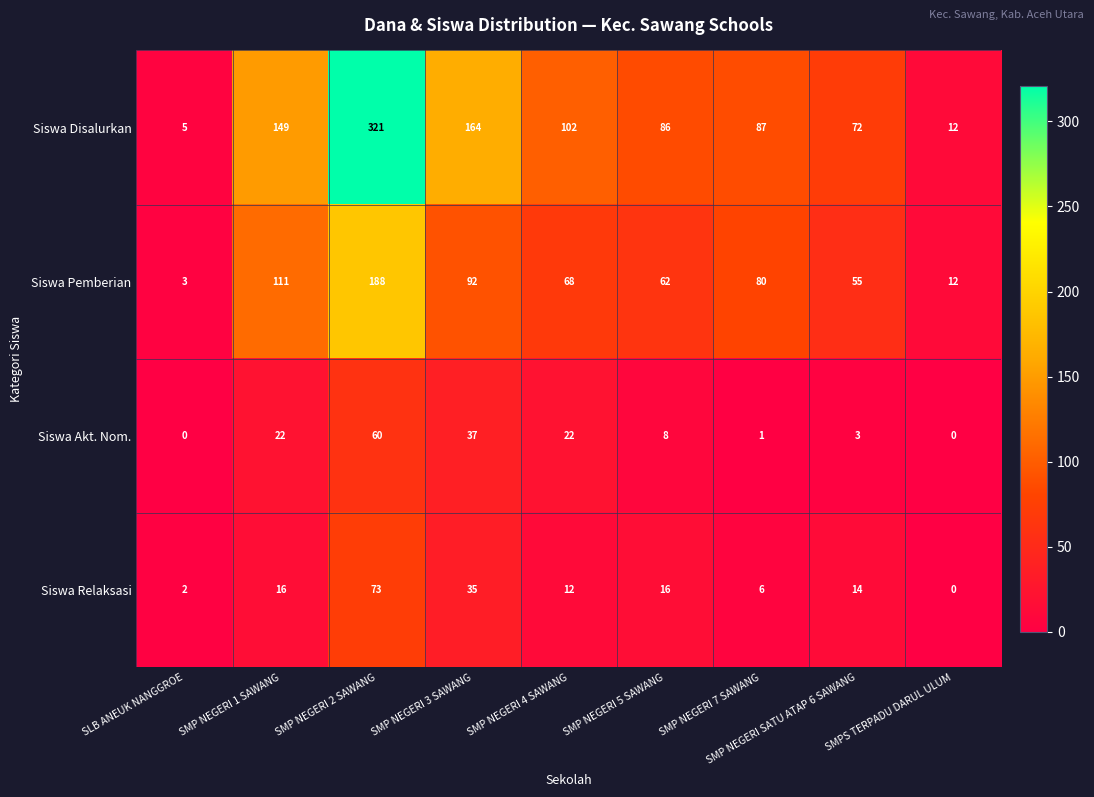

At which category is the sum across all series the highest?

SMP NEGERI 2 SAWANG